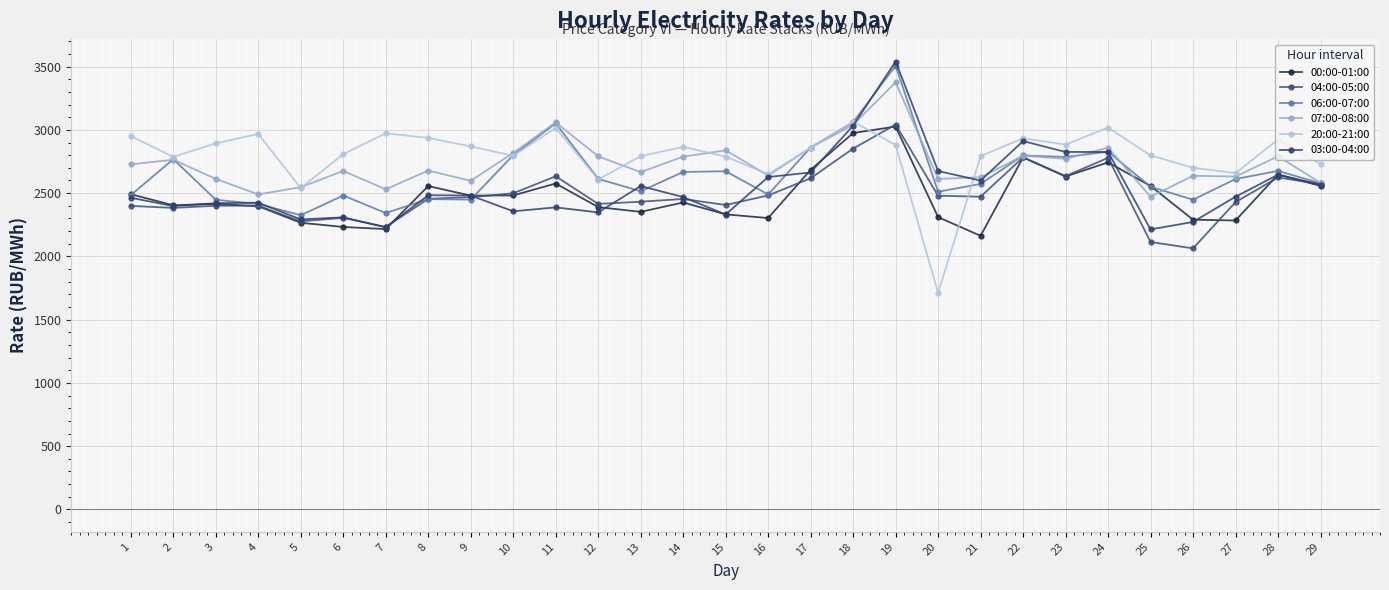

At which category is the sum across all series the highest?

19